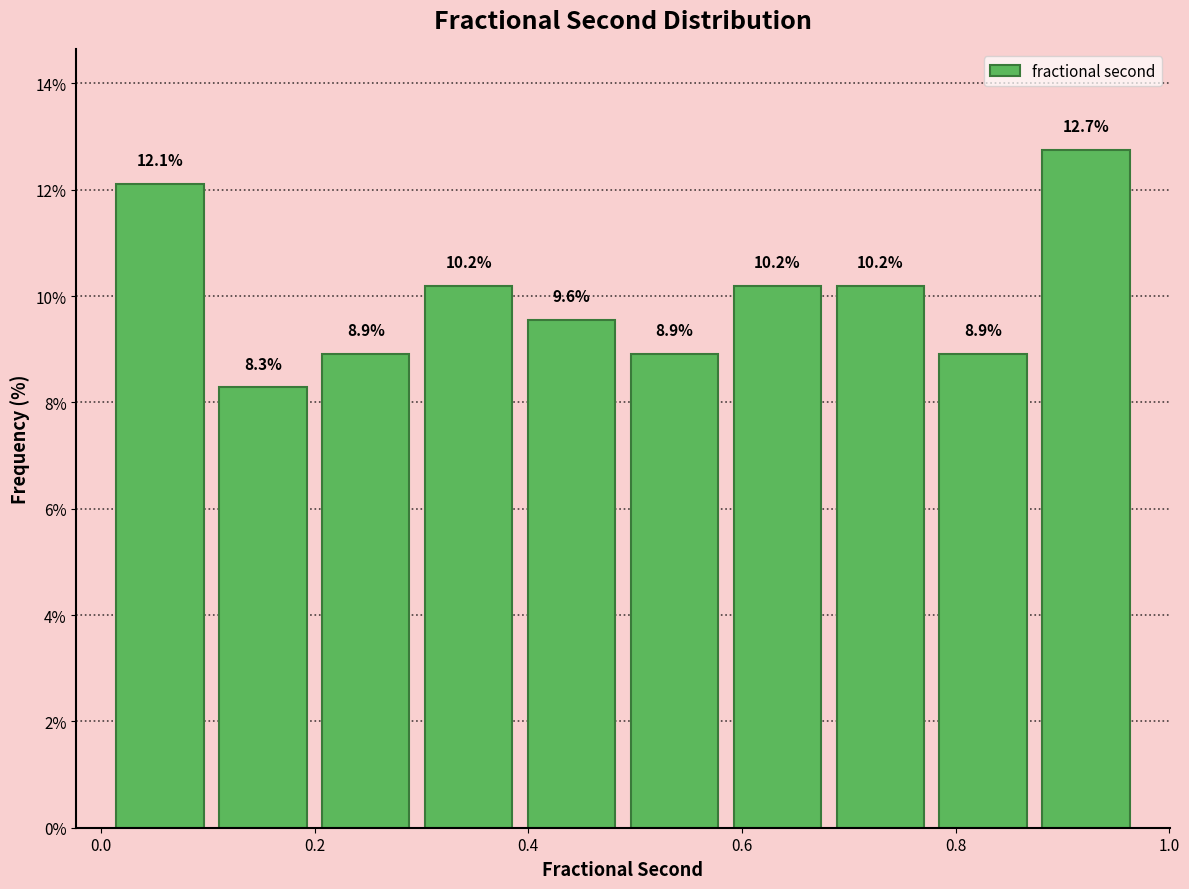

Reading left to right, transcribe this chart: for each bar, give the range it covers on the x-axis and its height. The bar edges are not printed on the chart, so give them approximately, as read against the axis.

0.00 to 0.10: 12.1
0.10 to 0.20: 8.3
0.20 to 0.30: 8.9
0.30 to 0.40: 10.2
0.40 to 0.48: 9.6
0.48 to 0.58: 8.9
0.58 to 0.68: 10.2
0.68 to 0.78: 10.2
0.78 to 0.88: 8.9
0.88 to 0.98: 12.7